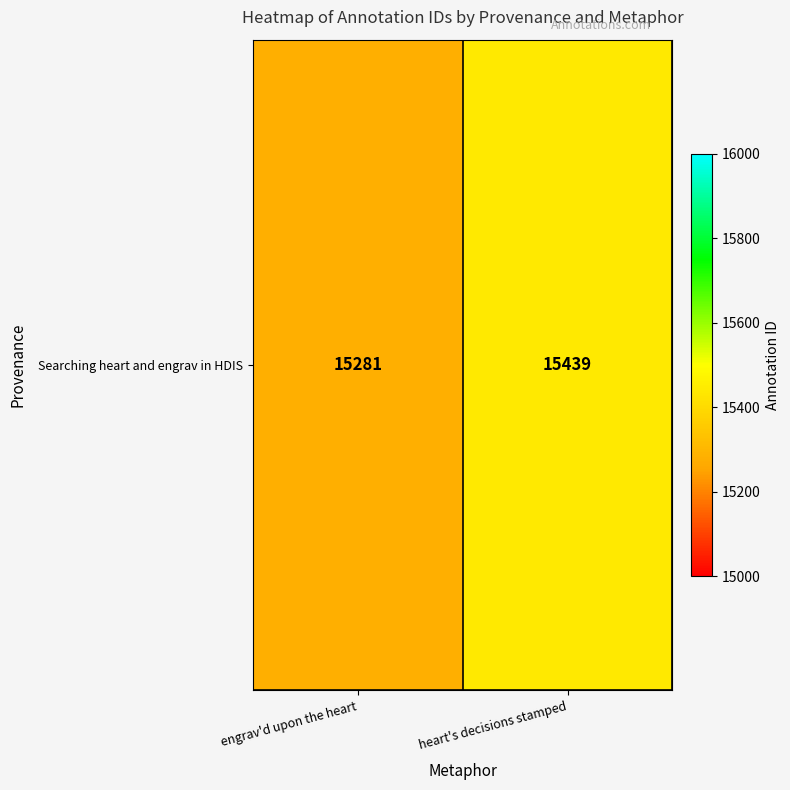

What is the ratio of the value at engrav'd upon the heart to the value at heart's decisions stamped?

1.0